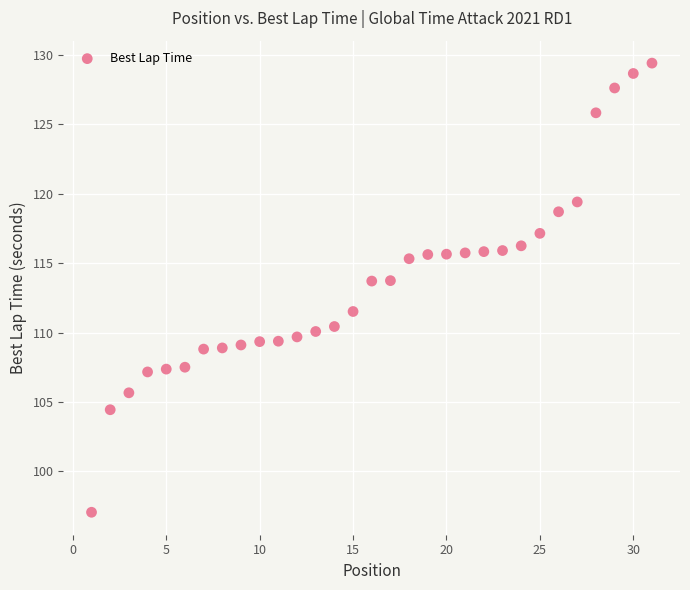

What is the range of Y values (max minus min)?

32.3